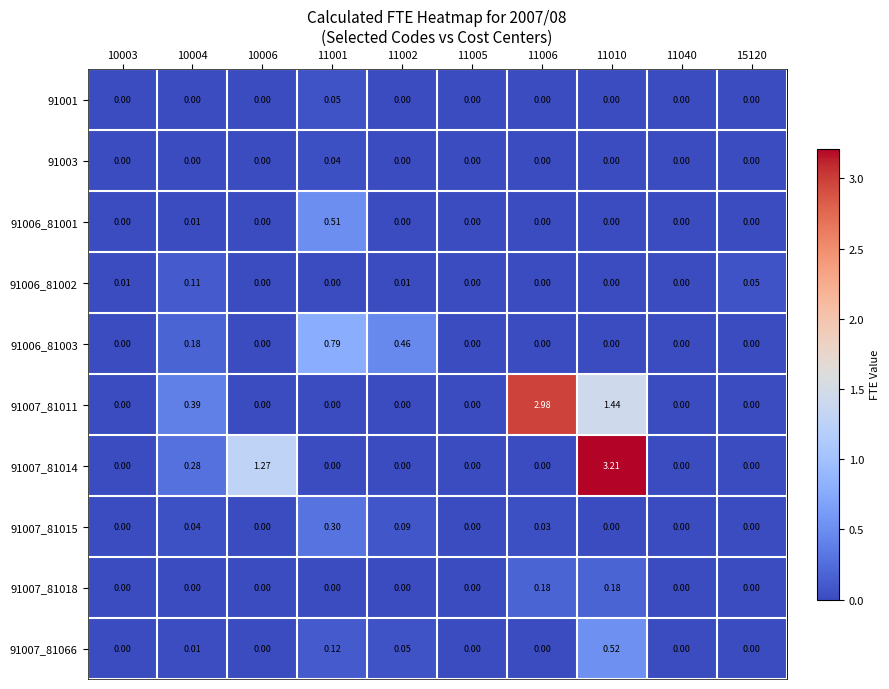

Which series has the largest total across all categories?

91007_81011